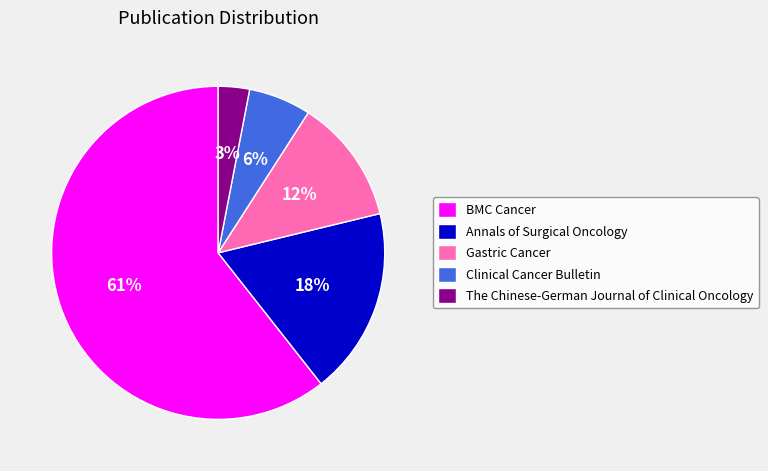

Which category has the biggest portion of the pie?

BMC Cancer